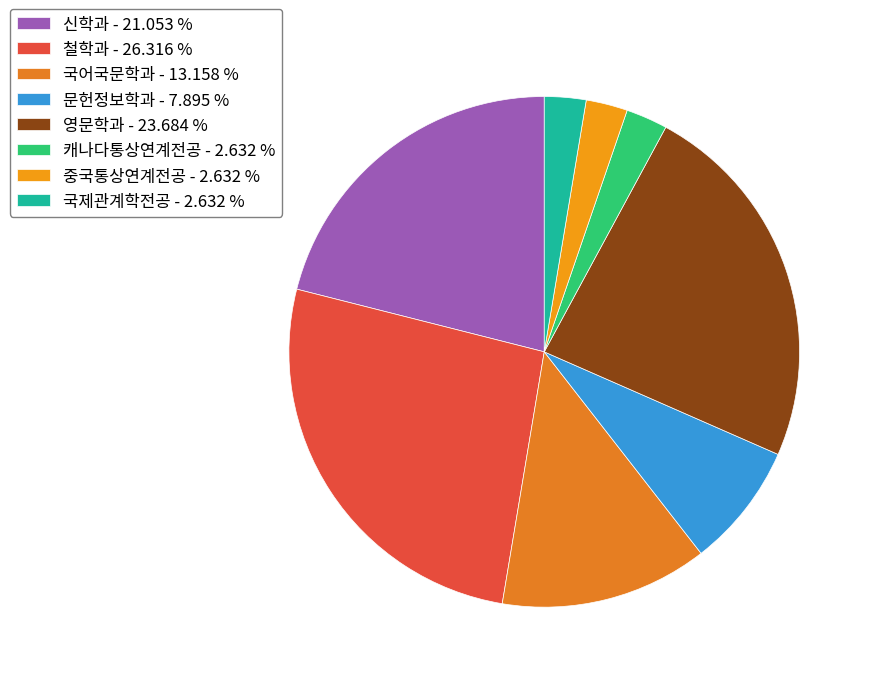

Which slice is the smallest?

캐나다통상연계전공